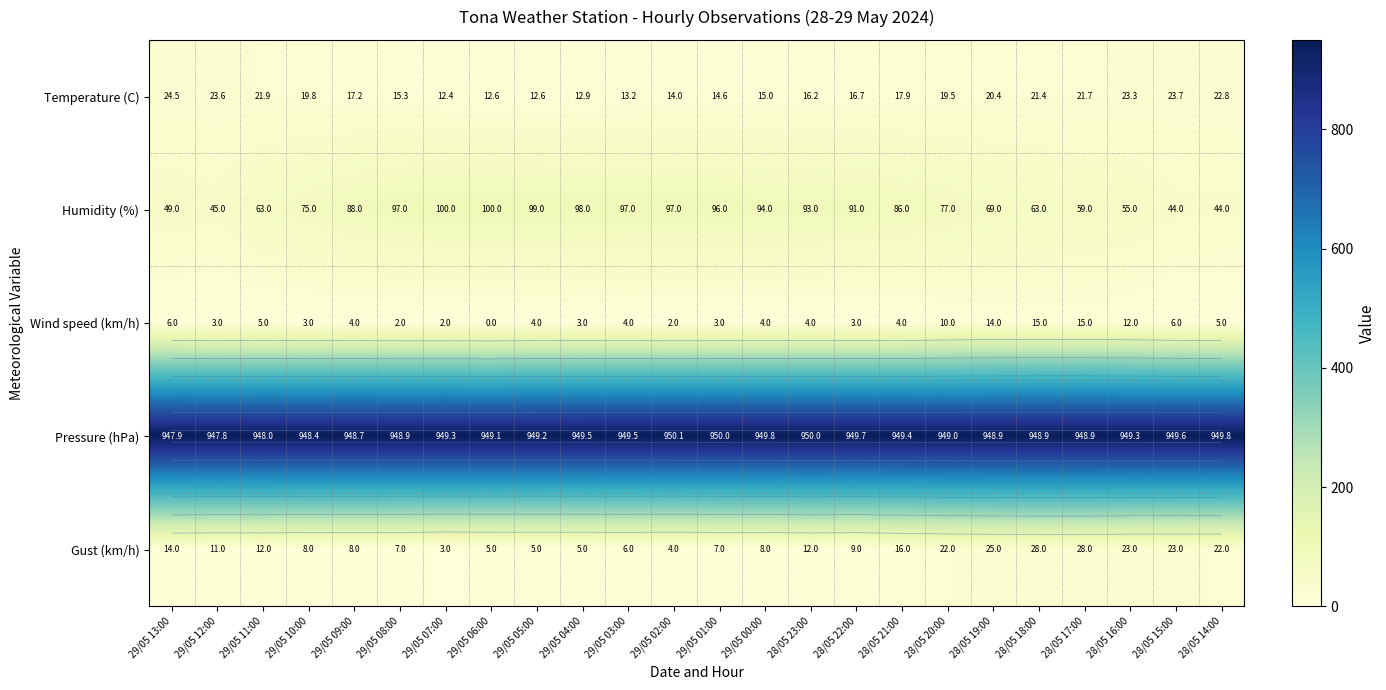

How many data points does each series have?

24